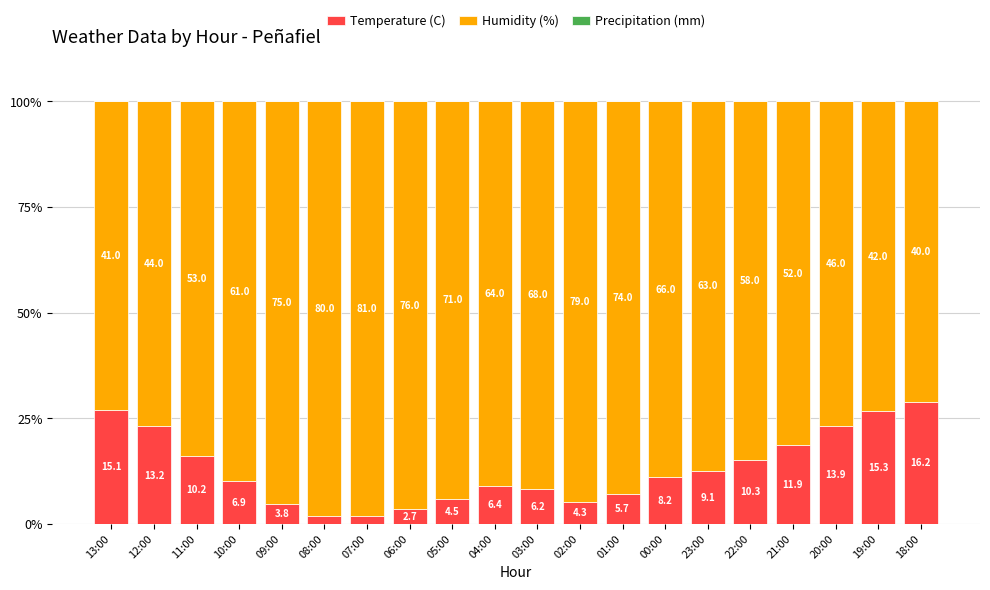

Does the chart contain any negative values?

No